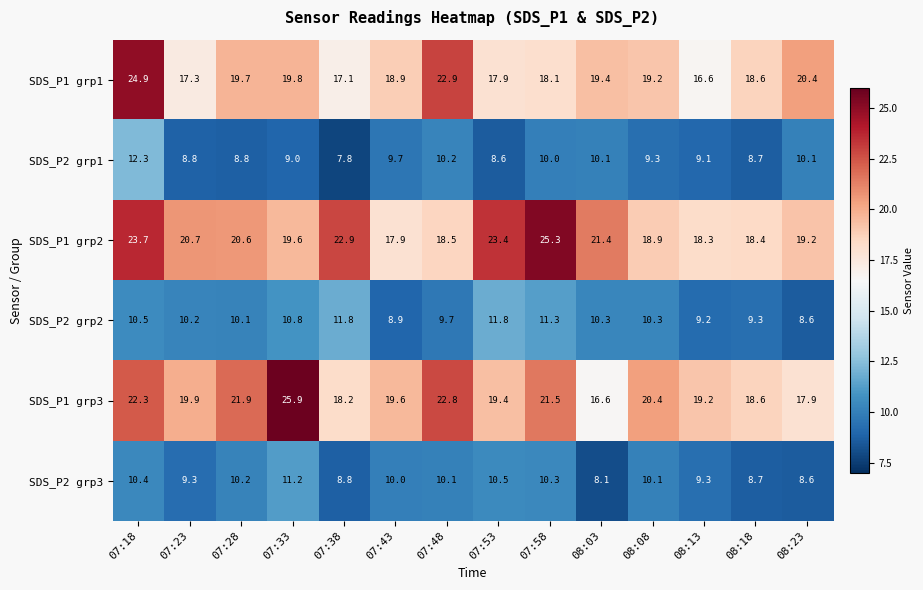

At how many categories does at least one series exceed 9?

14